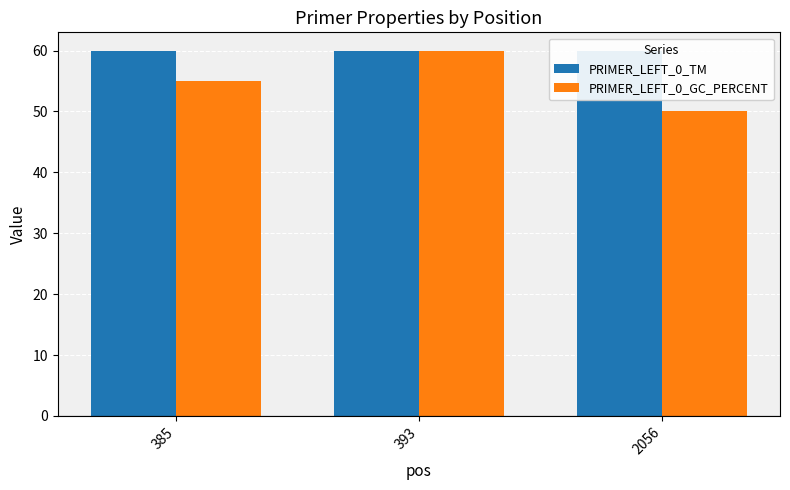

The value of PRIMER_LEFT_0_TM at 393 is 15.7. True or false?

False